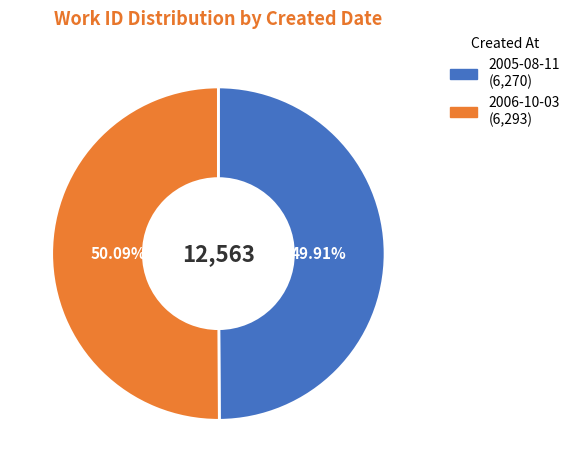

Is the sum of 2005-08-11 and 2006-10-03 greater than half?

Yes